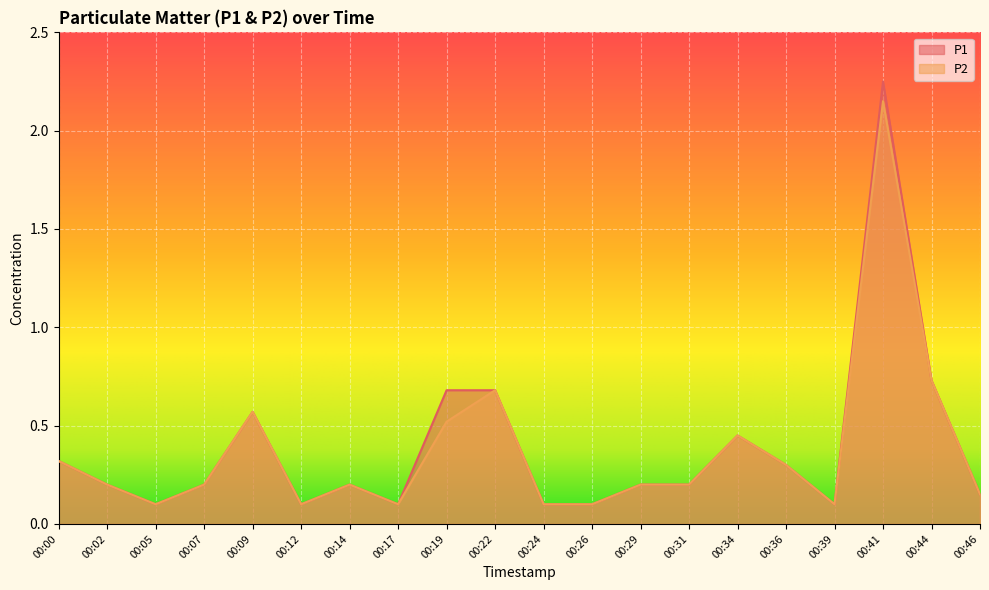

Where is P1 nearest to the value 1?

00:44